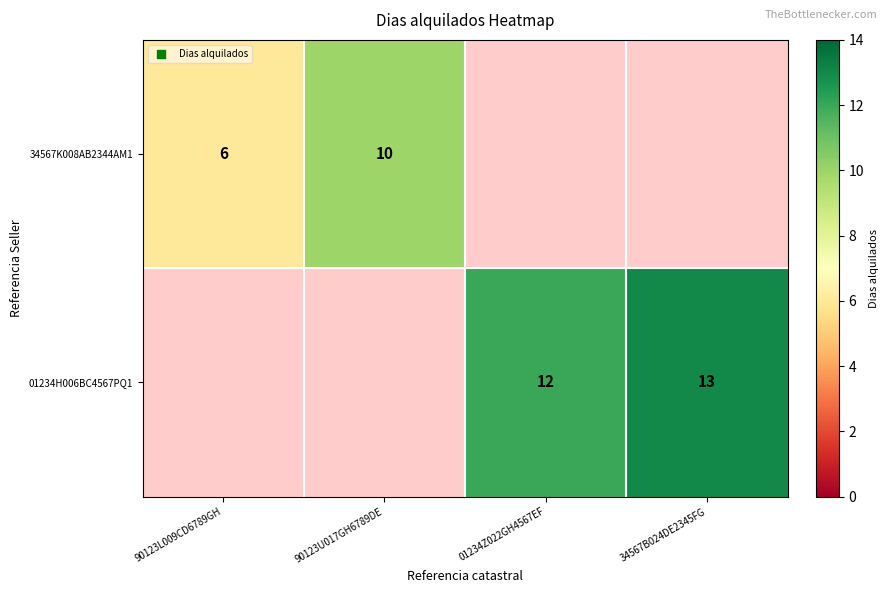

Count the number of categories in the chart.

4